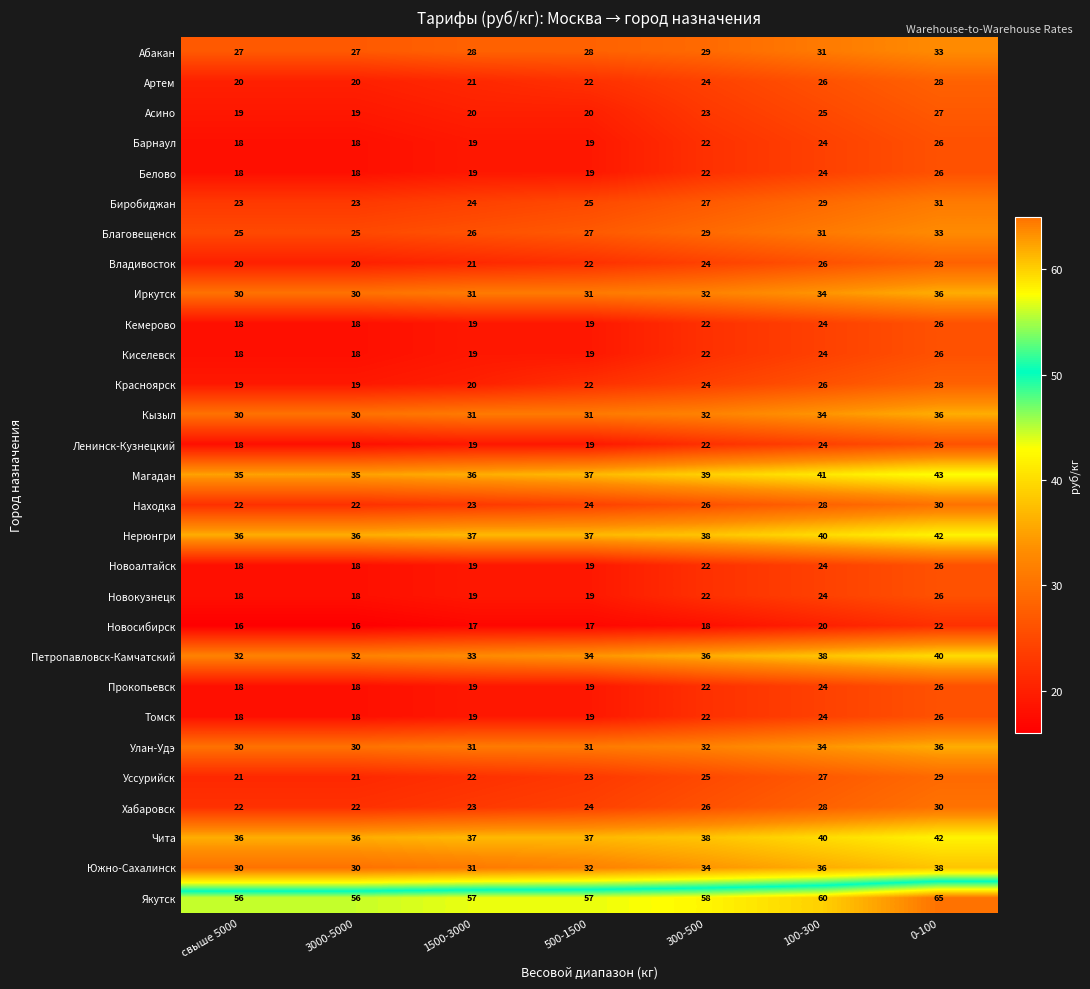

What is the difference between the highest and lowest values at 3000-5000?

40